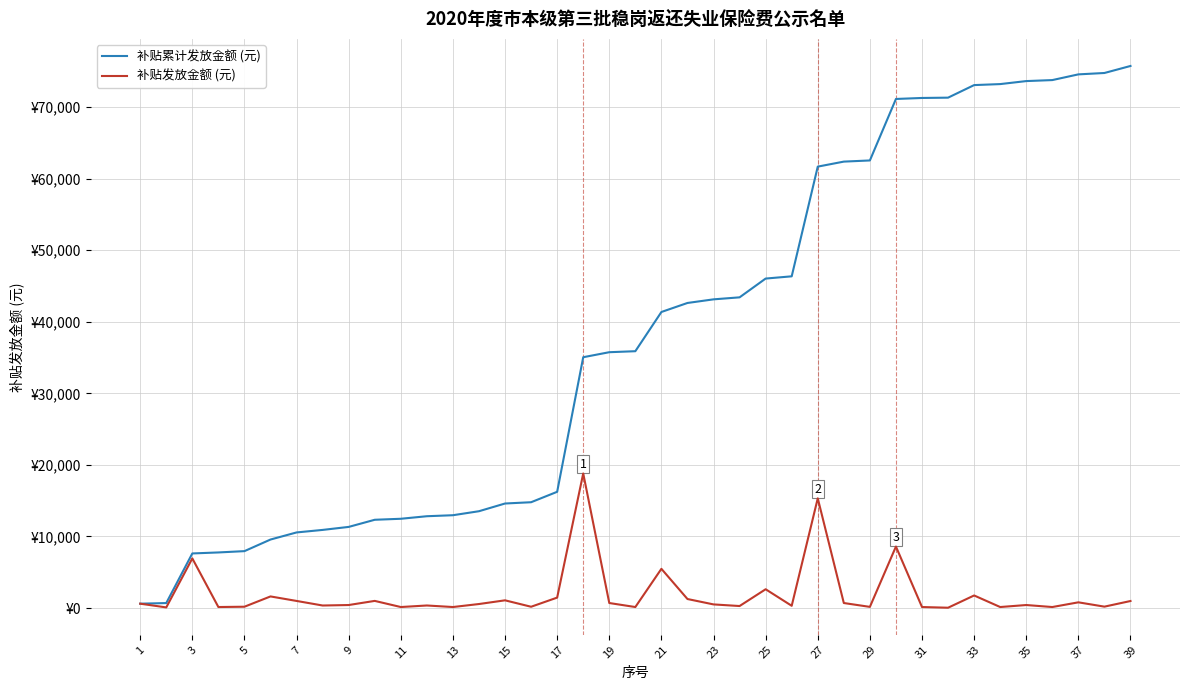

Rank the series by their average value, from lowest to highest.

补贴发放金额 (元), 补贴累计发放金额 (元)